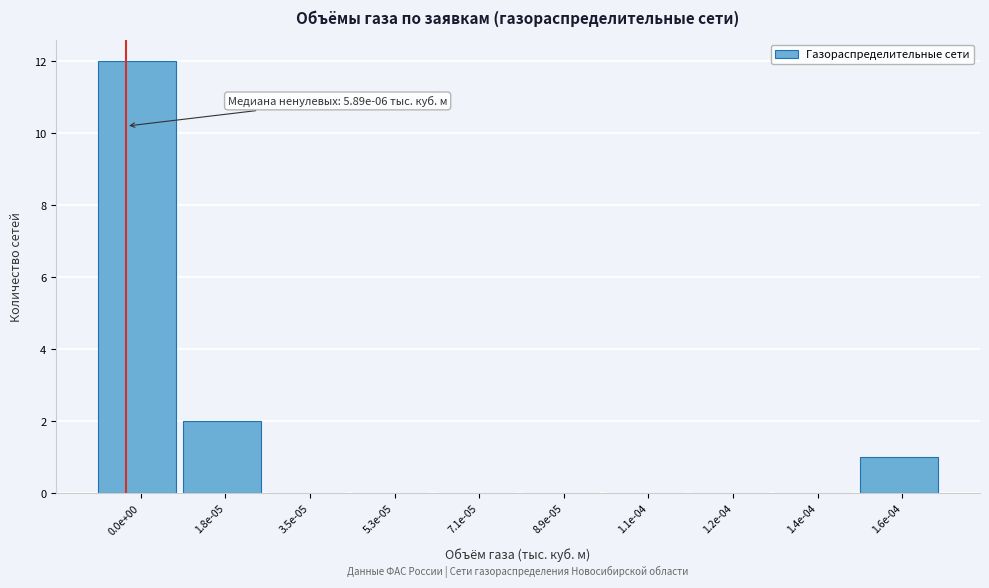

Reading left to right, list all the values displayed in this chart.

0.0e+00=12	1.8e-05=2	3.5e-05=0	5.3e-05=0	7.1e-05=0	8.9e-05=0	1.1e-04=0	1.2e-04=0	1.4e-04=0	1.6e-04=1